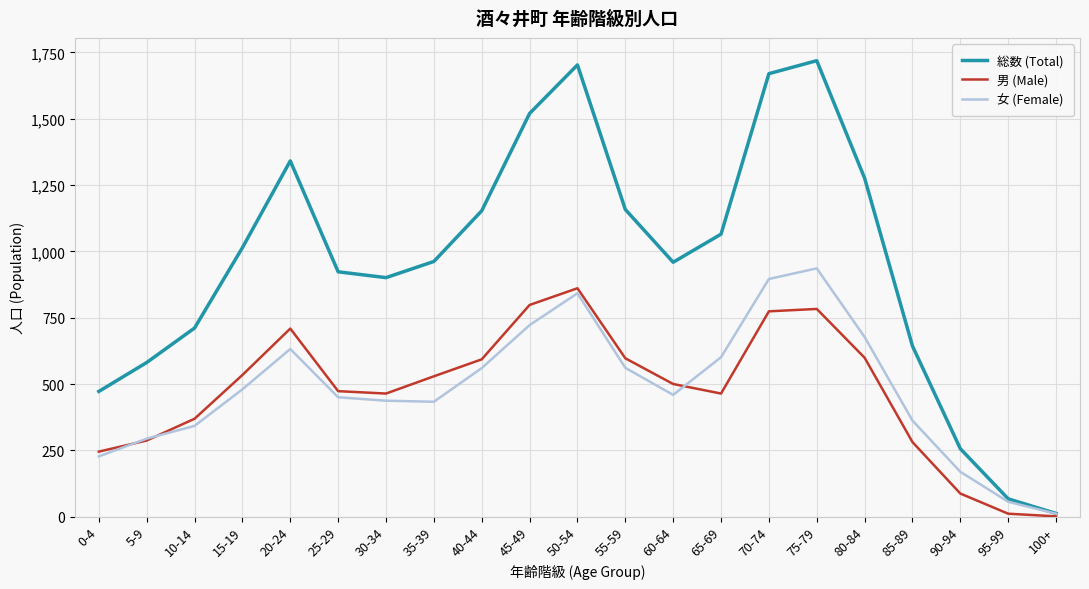

Which series has the largest range (max minus min)?

総数 (Total)